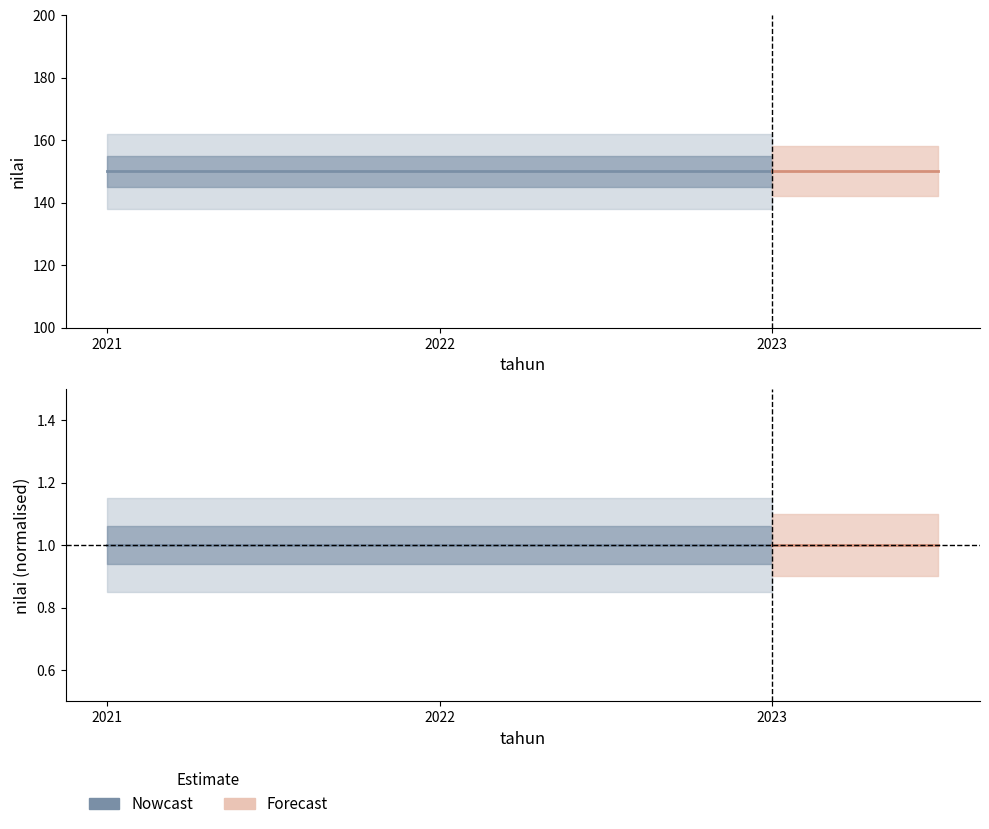

What is the value of the nilai point at the 1st from the left?

150